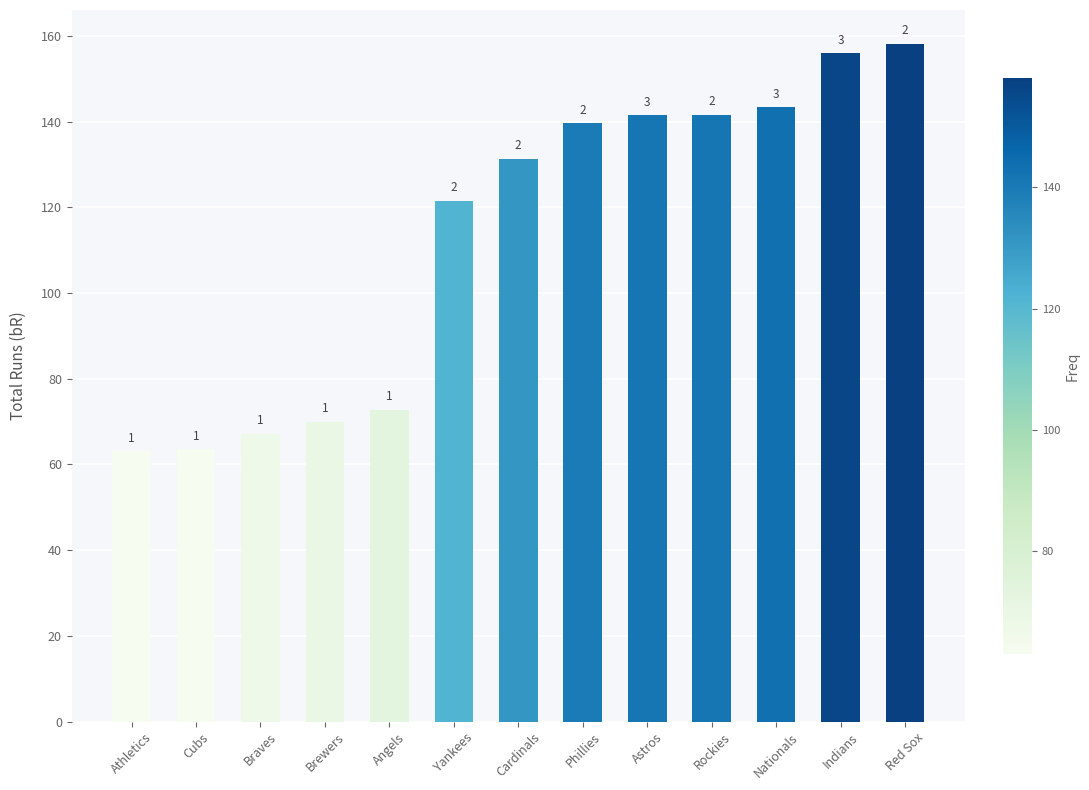

List the labels in order of value, largest first.

Red Sox, Indians, Nationals, Rockies, Astros, Phillies, Cardinals, Yankees, Angels, Brewers, Braves, Cubs, Athletics